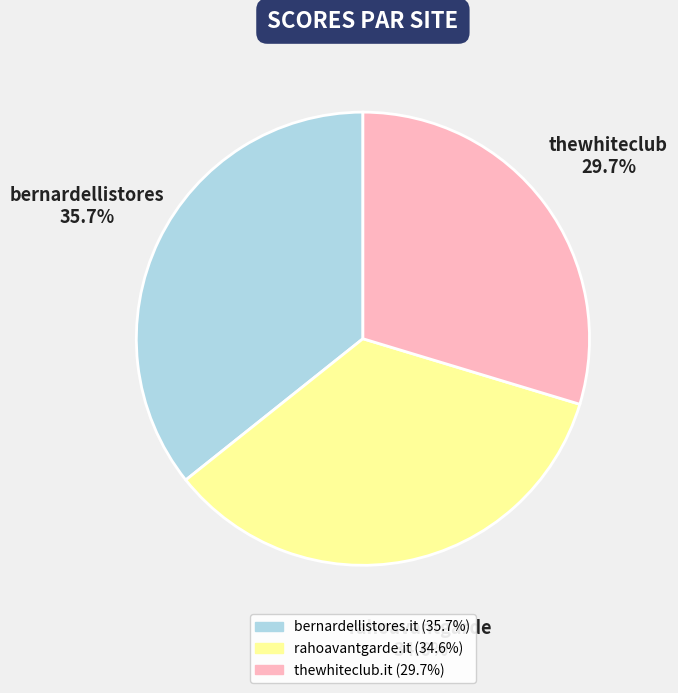

Count the number of slices in the pie.

3